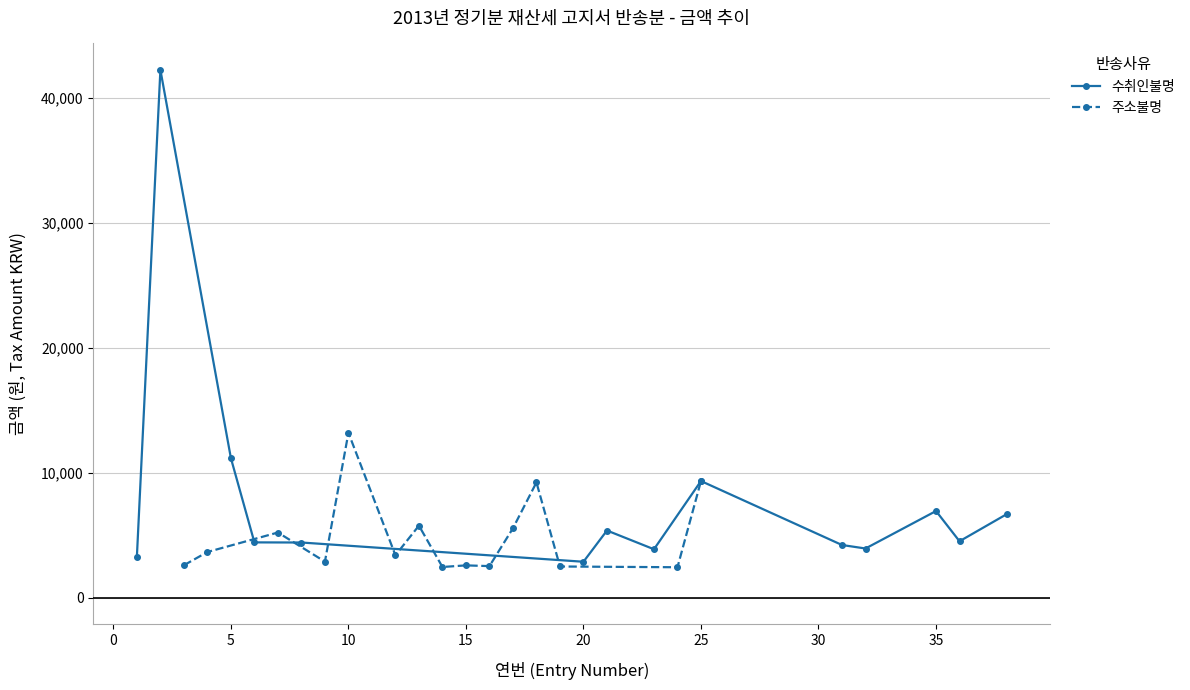

What is the maximum value for 수취인불명?

42270